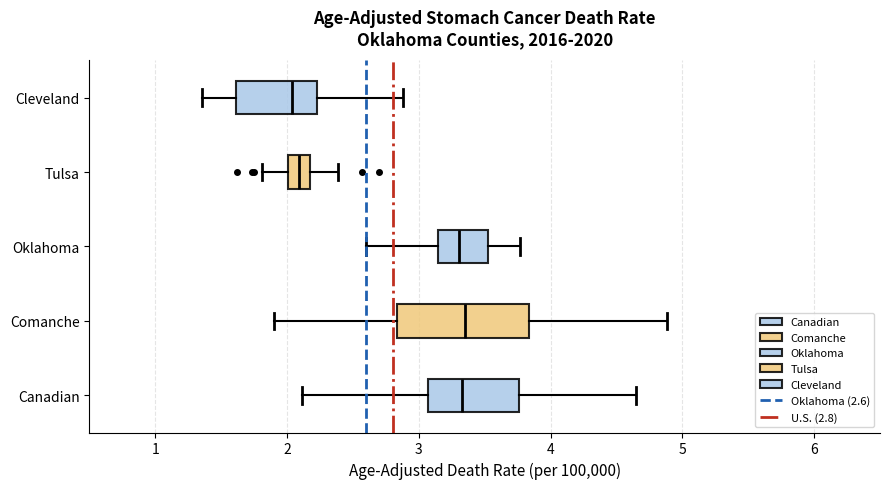

Where does the left whisker of the box for Cleveland end on the x-axis? The values are not printed on the chart, so give them approximately, as read against the axis.

1.4